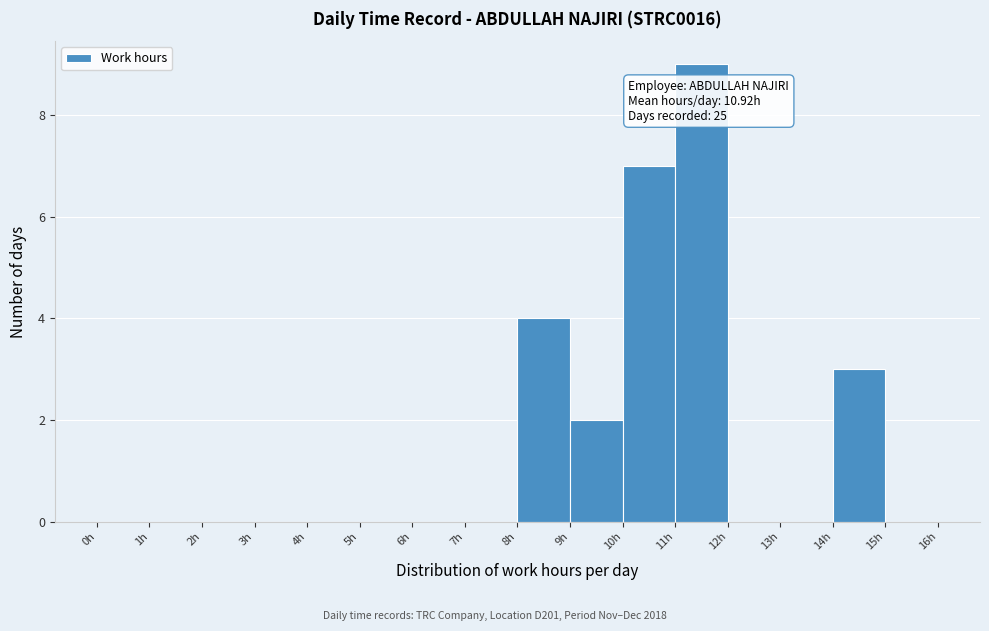

Which range on the x-axis has the tallest bar?

11 to 12